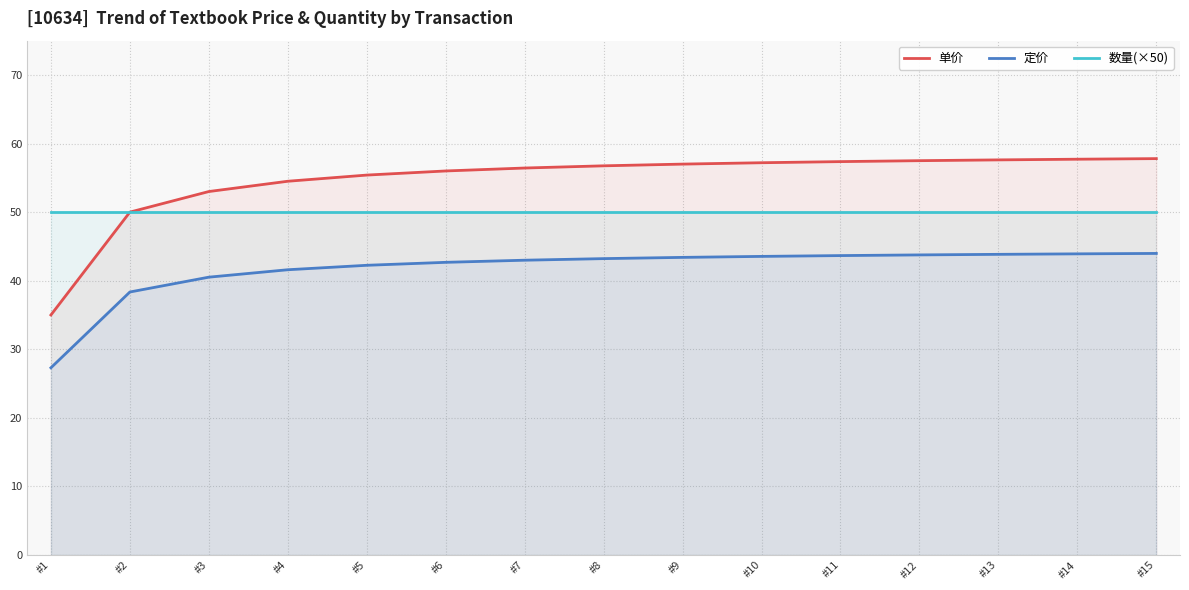

Rank the categories by 数量(×50) value from lowest to highest.

#1, #2, #3, #4, #5, #6, #7, #8, #9, #10, #11, #12, #13, #14, #15